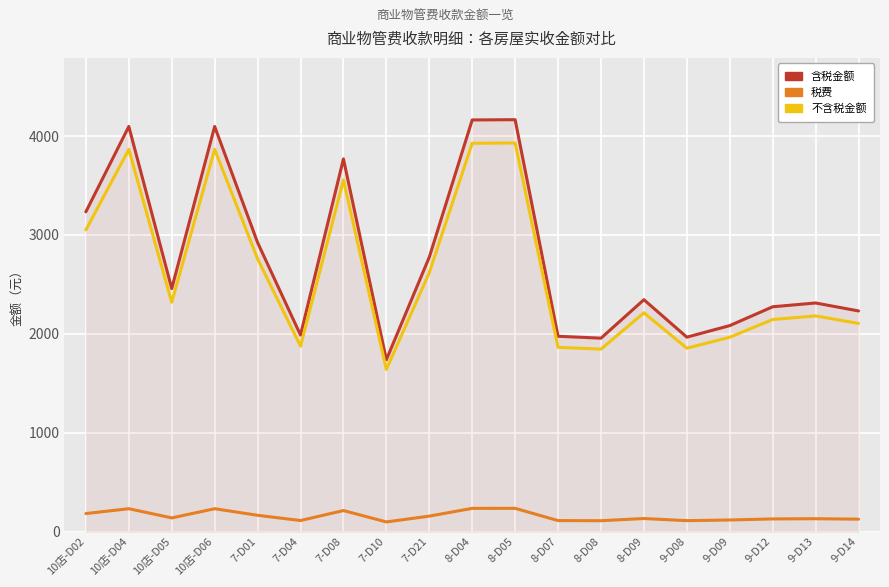

What is the total value across all series at 9-D13?

4625.0